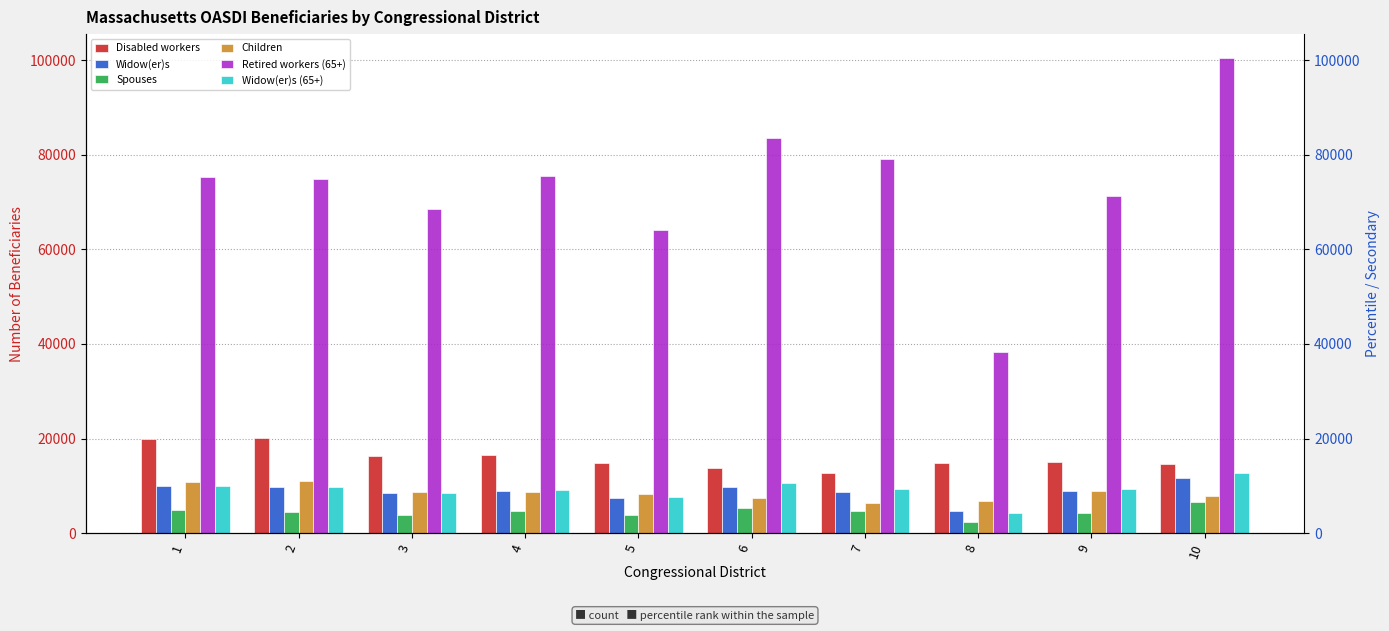

What is the total value across all series at 1?

130599